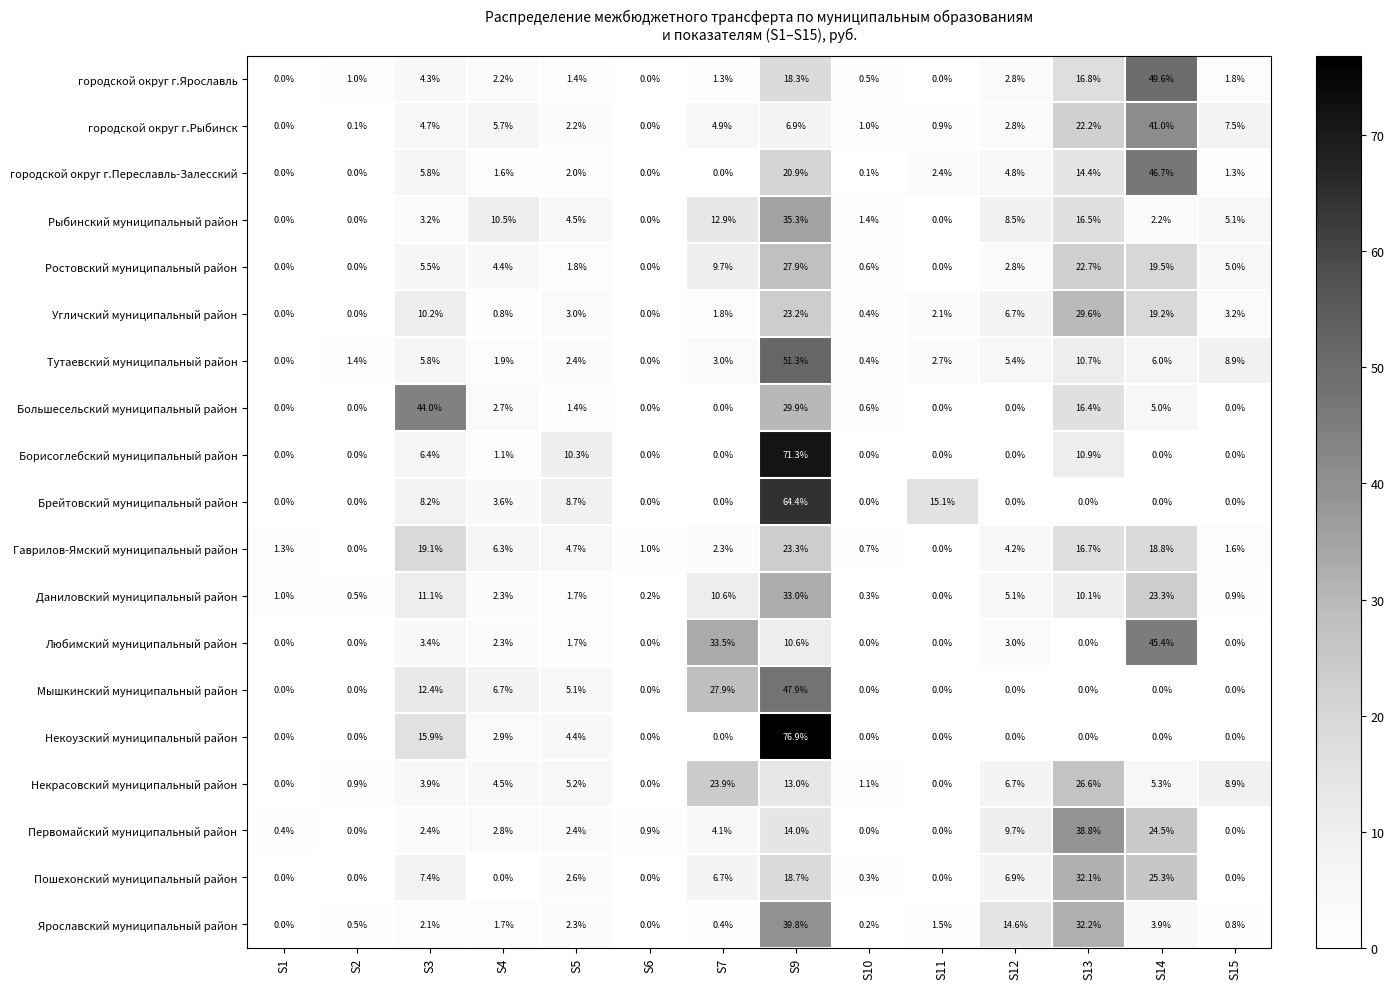

What is the sum of all Любимский муниципальный район values?

99.9